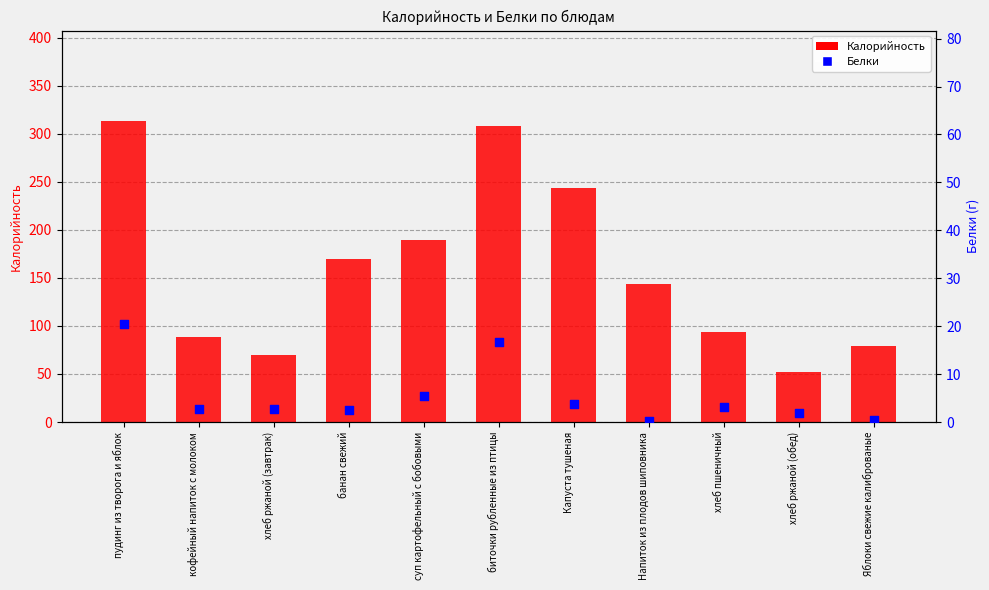

What are all the series names shown in the legend?

Калорийность, Белки